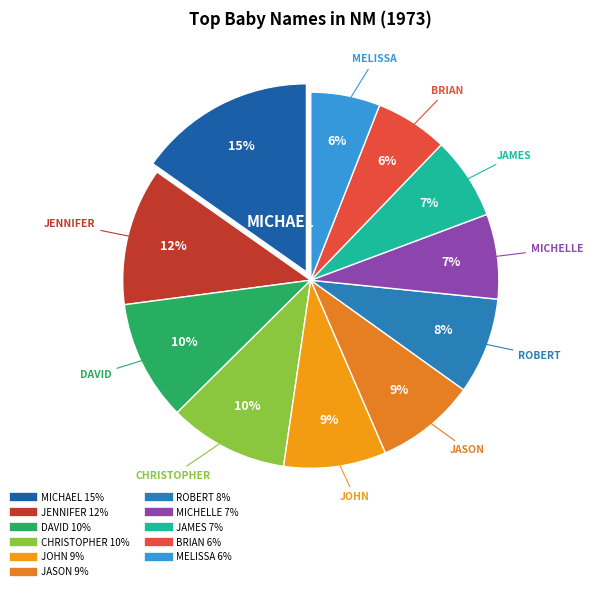

To the nearest percent, what is the difference between the largest and smallest slice percentages?

9%